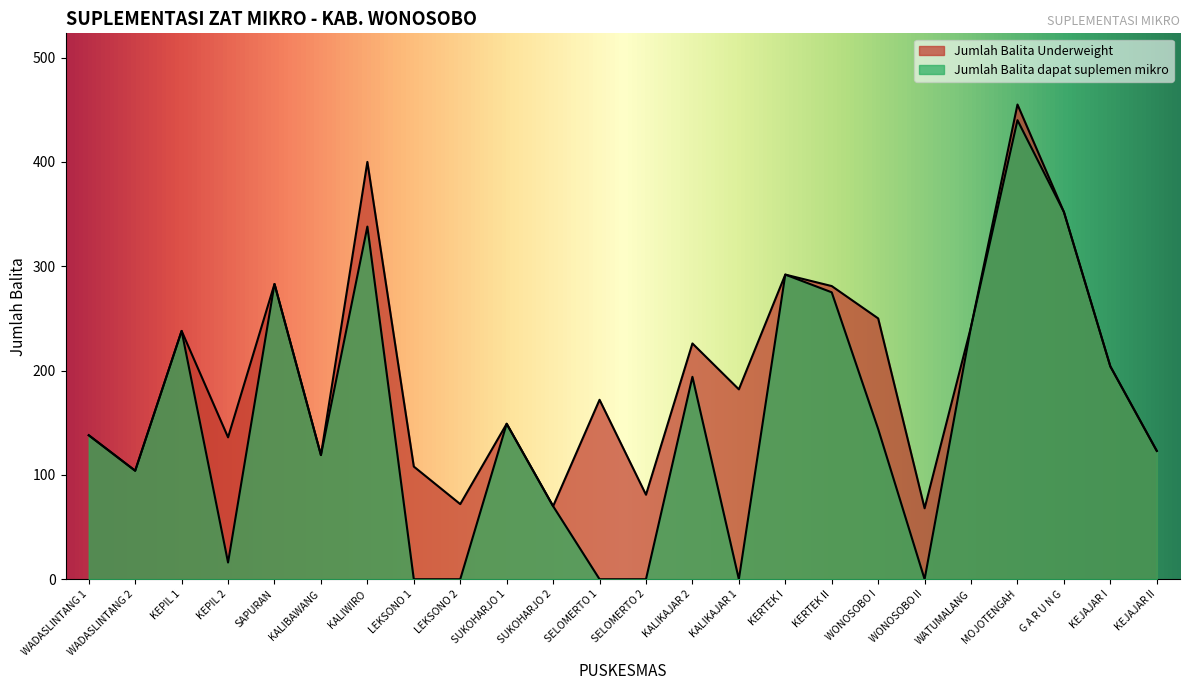

Which series has the largest total across all categories?

Jumlah Balita Underweight